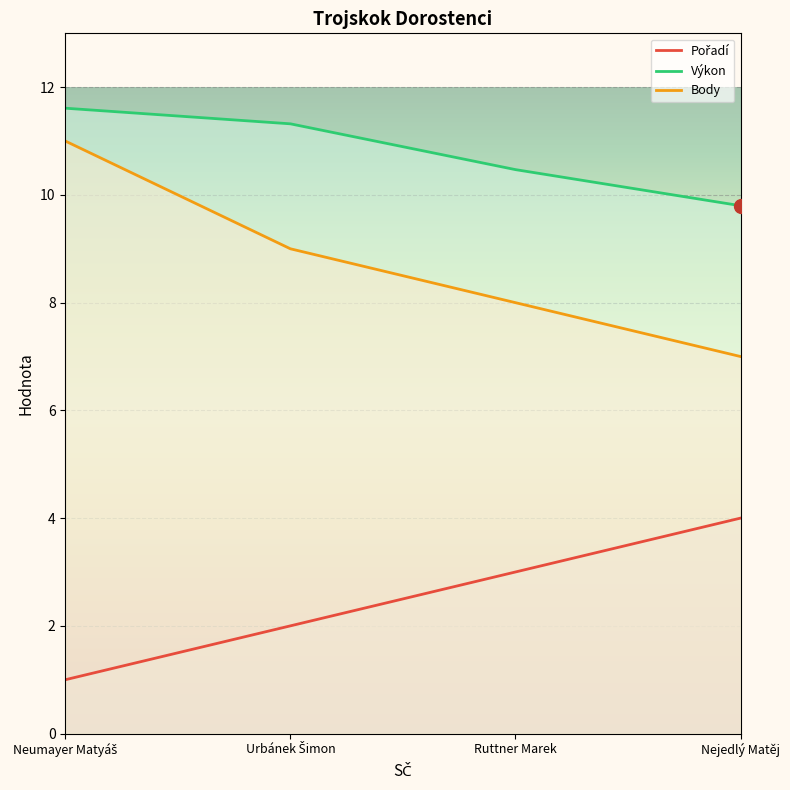

Where does the Pořadí series first go above 3?

Nejedlý Matěj